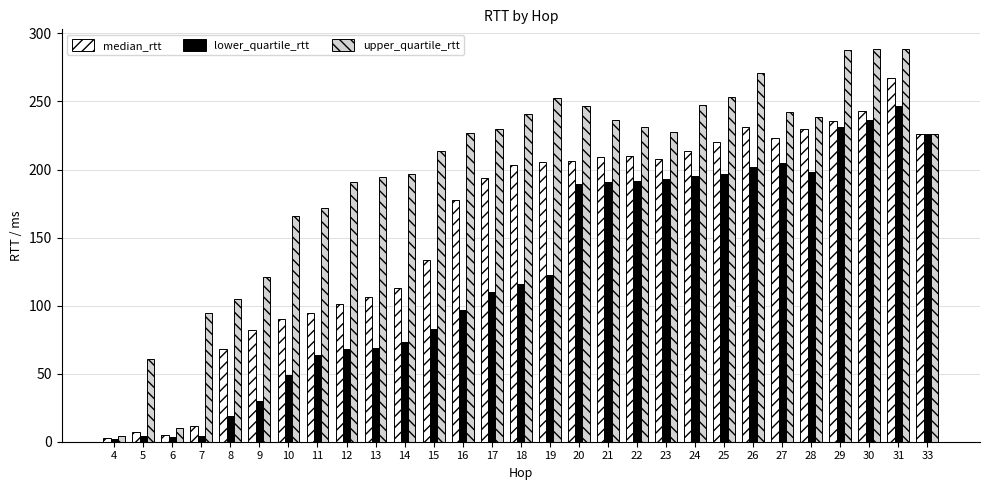

Read the median_rtt value at 7.

11.2